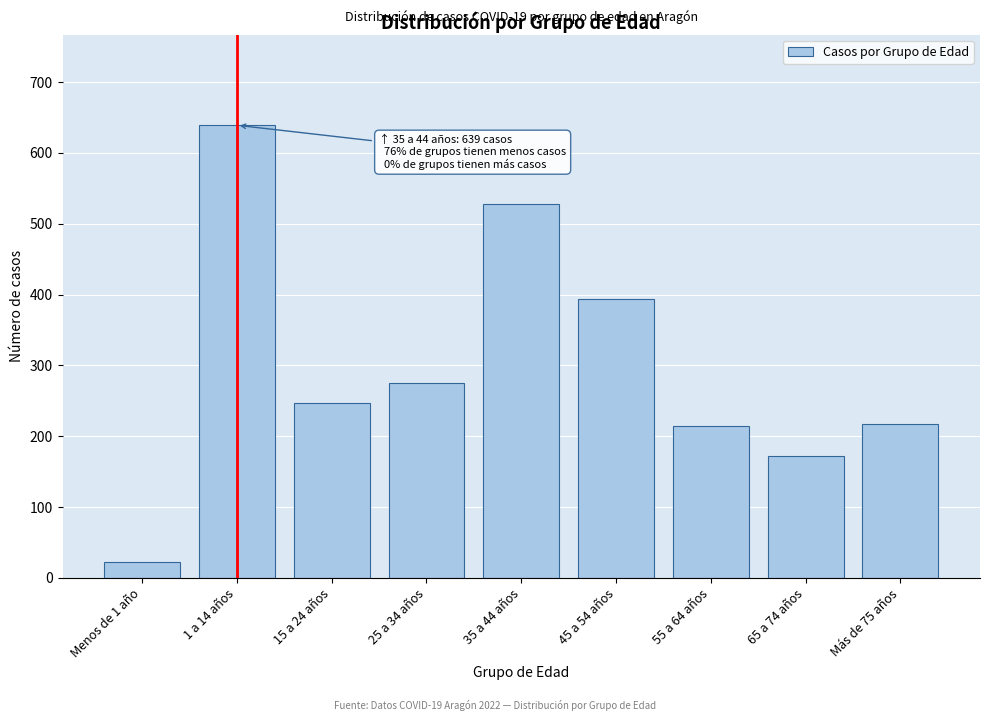

What is the label of the 9th bar from the right?

Menos de 1 año